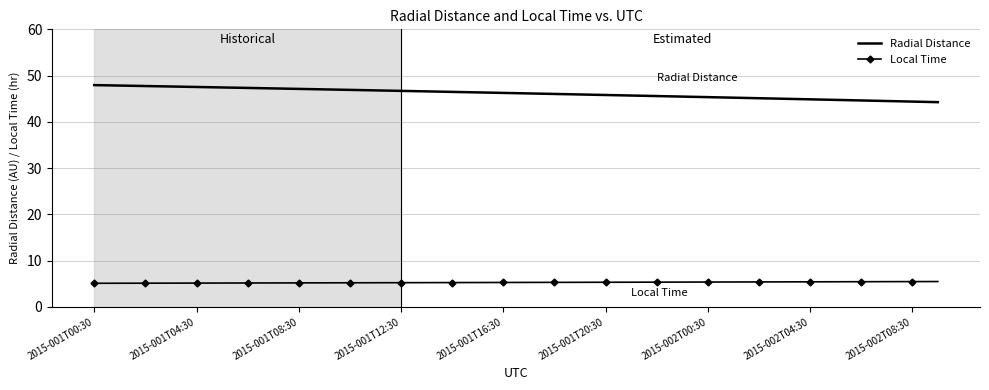

Which series has the largest range (max minus min)?

Radial Distance